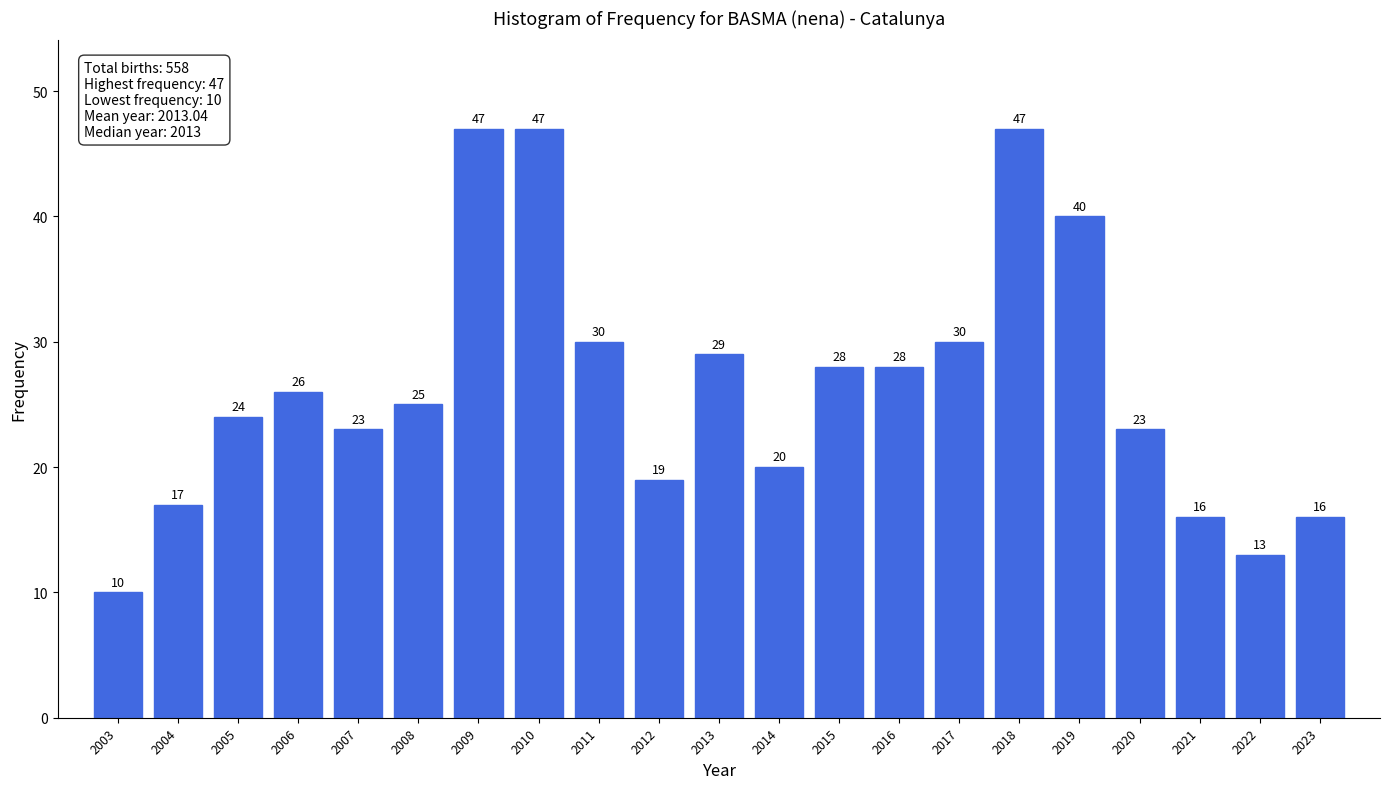

Reading left to right, what are all the values shown in this chart?

10	17	24	26	23	25	47	47	30	19	29	20	28	28	30	47	40	23	16	13	16